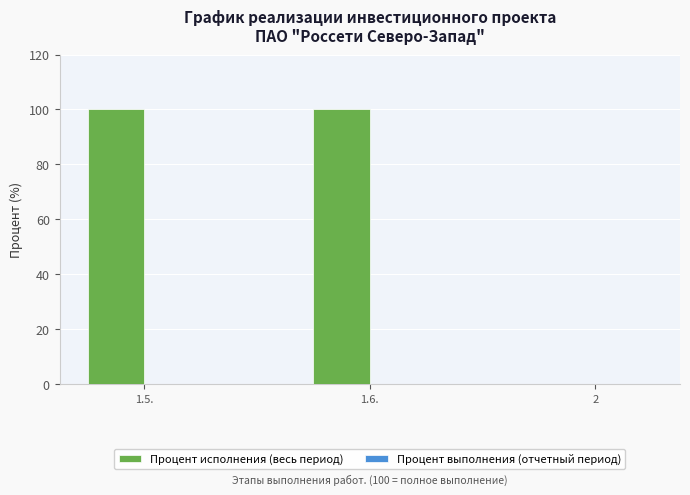

The value at 2 is 0. True or false?

True